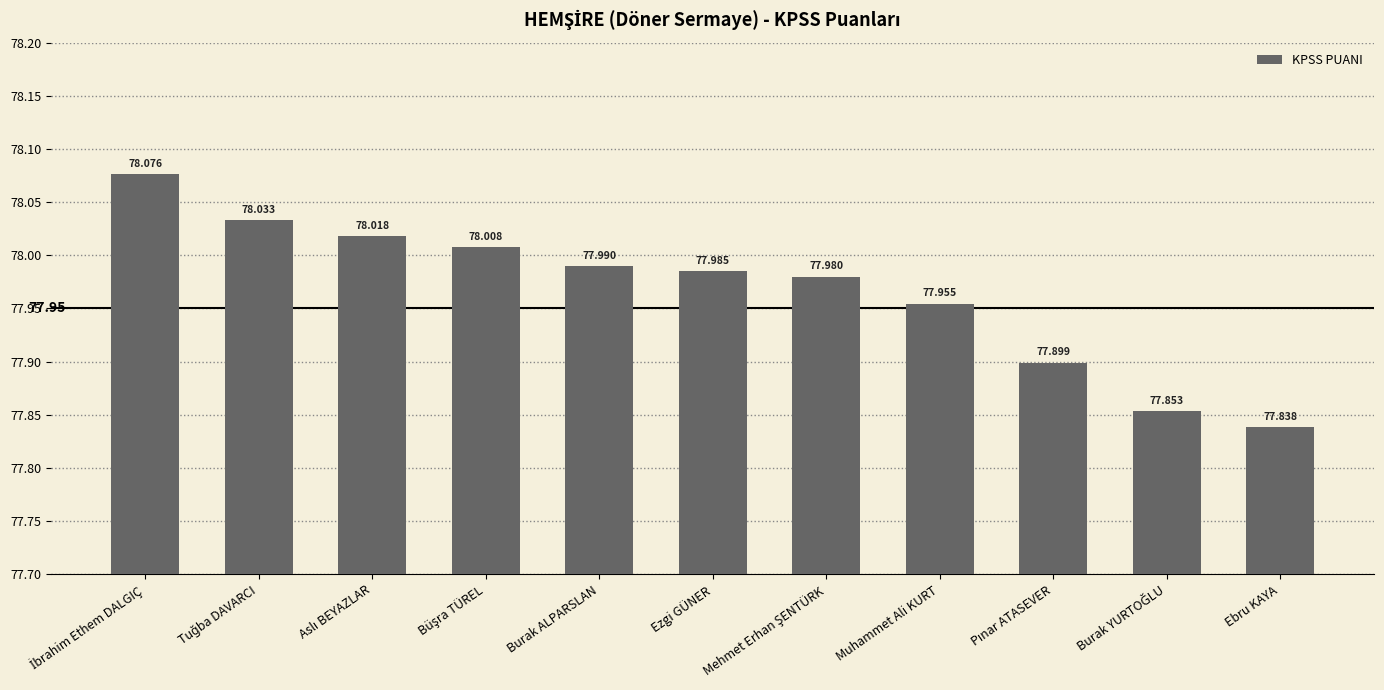

How many distinct data groups are displayed?

1